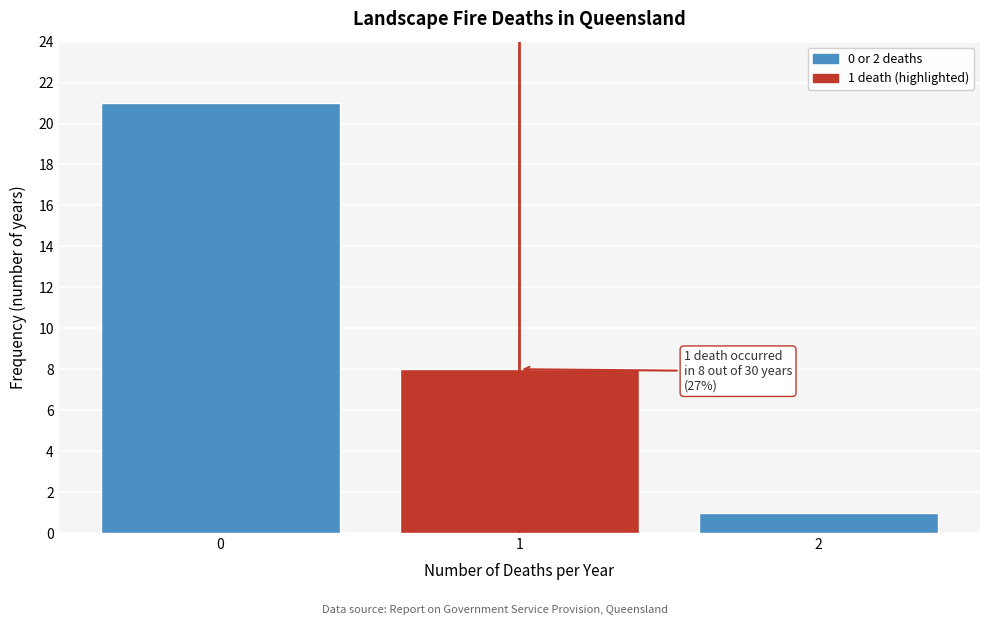

Which range on the x-axis has the tallest bar?

-0.5 to 0.5